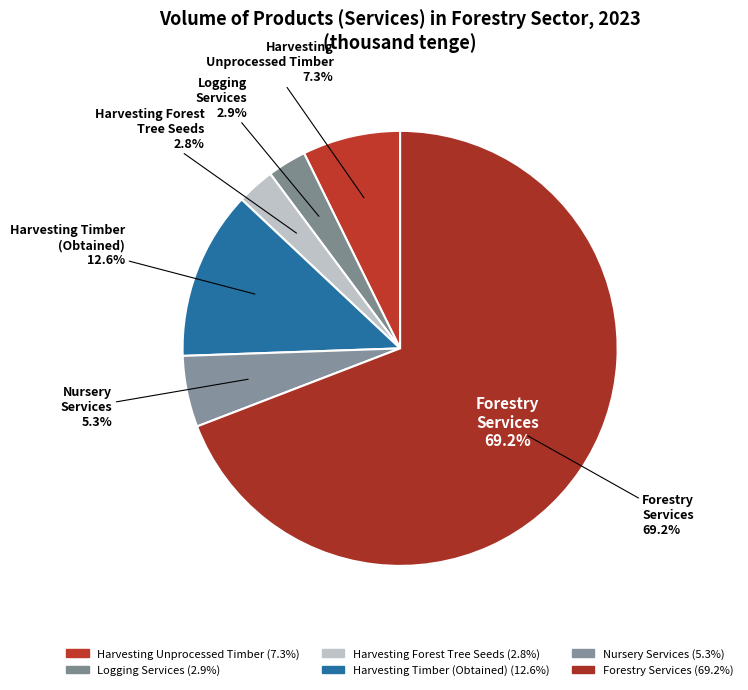

The Harvesting
Unprocessed Timber slice represents 1% of the pie. True or false?

False